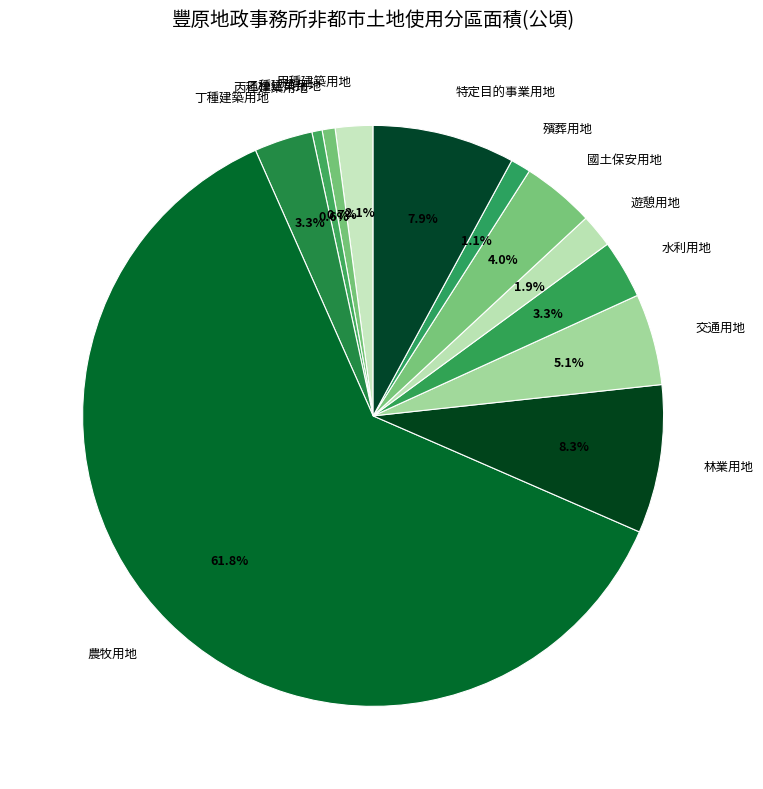

What percentage is NOT represented by 遊憩用地?

98.1%